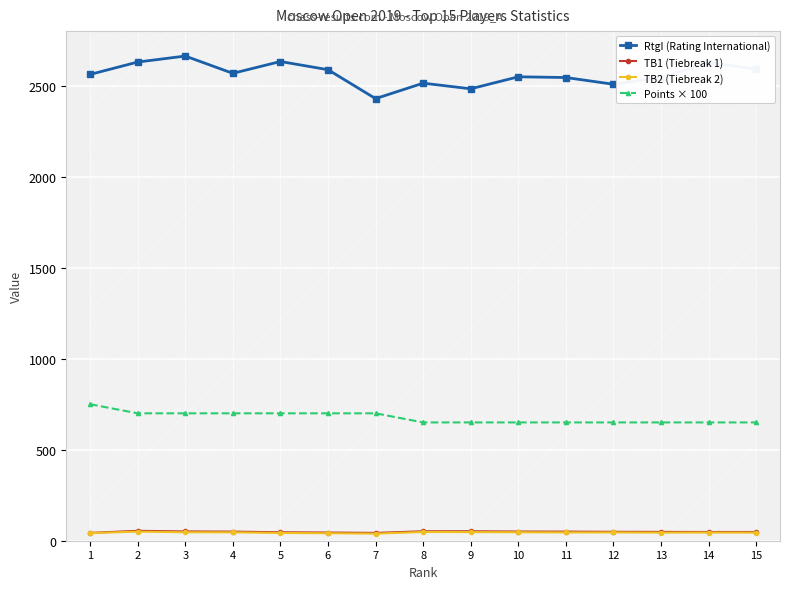

Which has a higher value, 9 or 11?

11